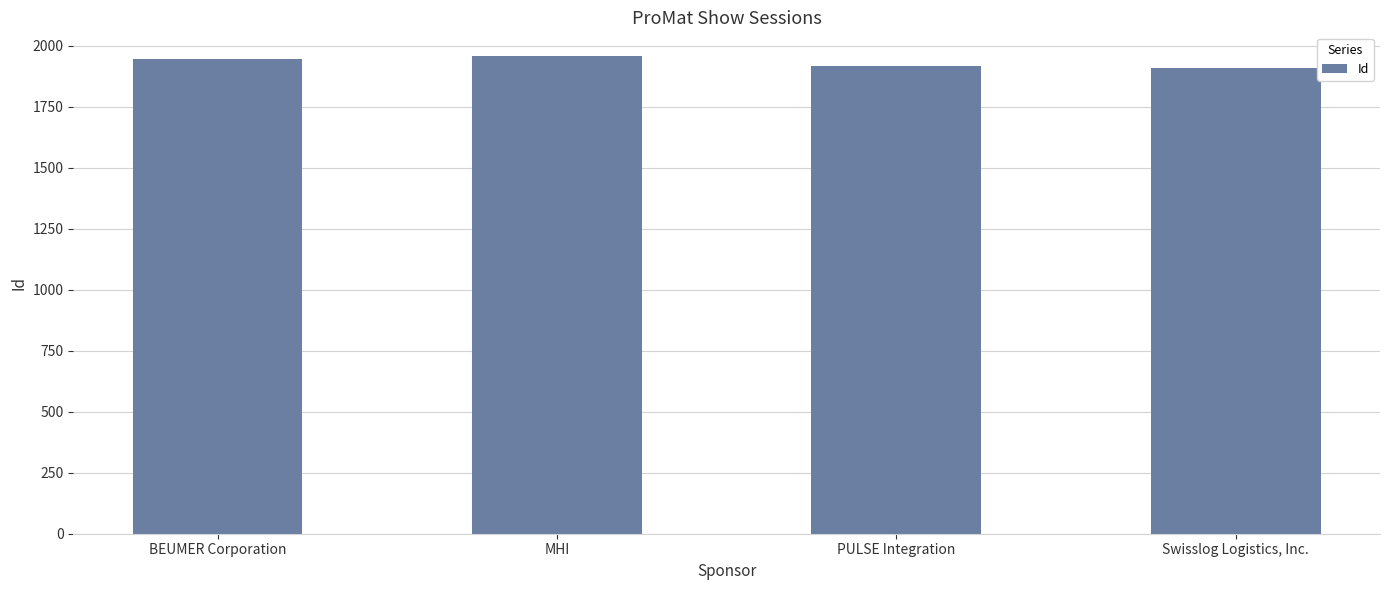

What is the label of the 4th bar from the left?

Swisslog Logistics, Inc.